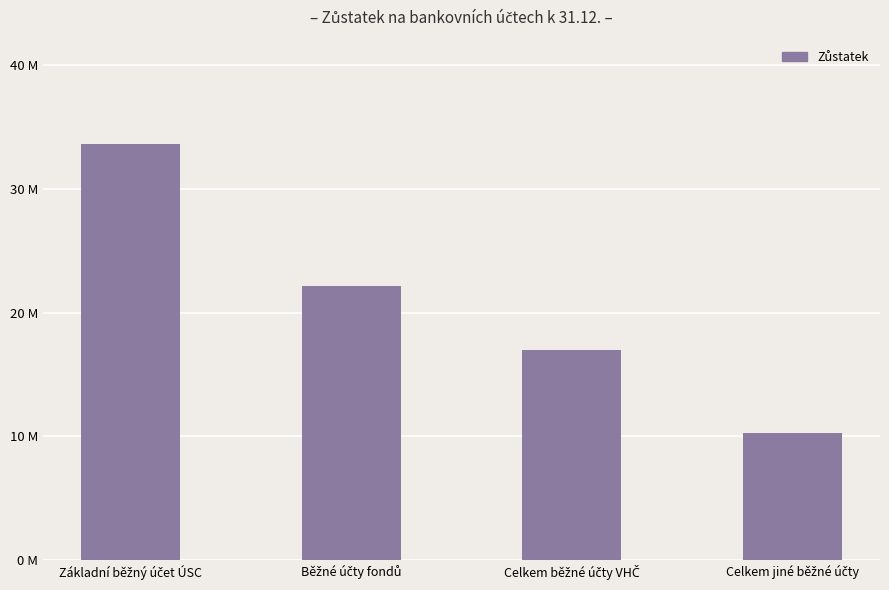

What is the sum of all values?

83047650.8